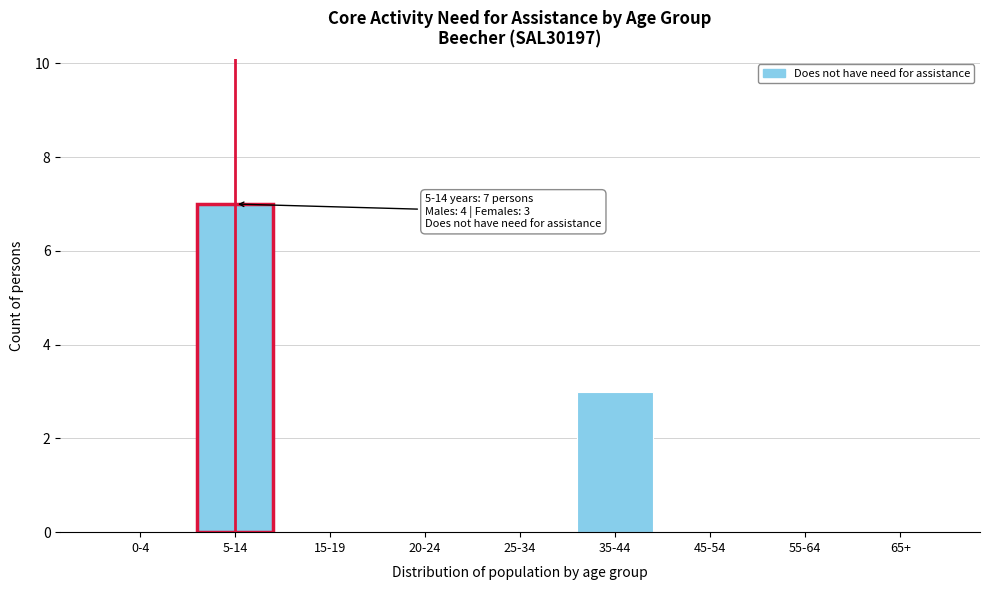

Reading right to left, what are all the values shown in this chart?

65+=0	55-64=0	45-54=0	35-44=3	25-34=0	20-24=0	15-19=0	5-14=7	0-4=0